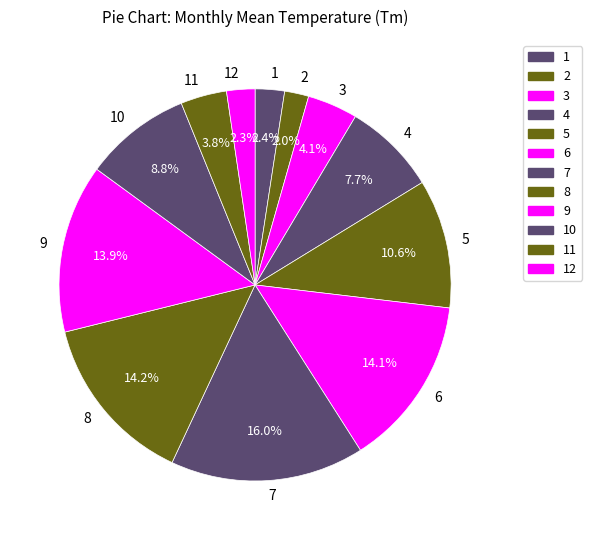

Does 9 account for over 50% of the chart?

No